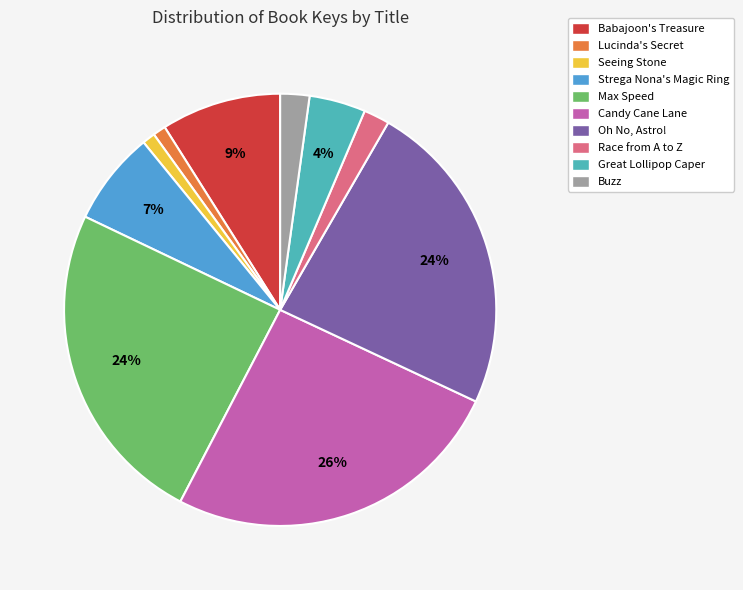

Combined, do Candy Cane Lane and Race from A to Z account for over 50%?

No